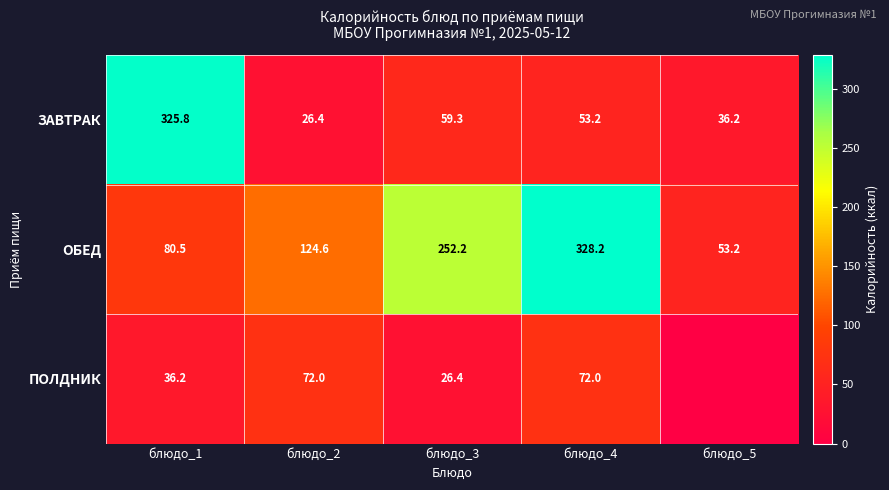

Which has a higher value, блюдо_2 or блюдо_3?

блюдо_3